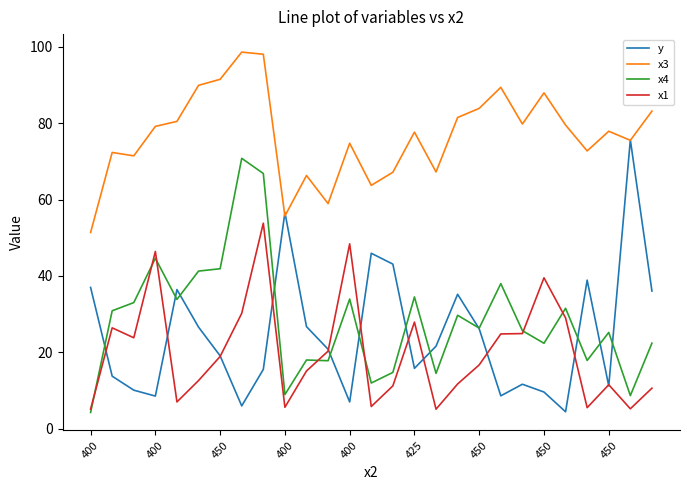

True or false: x3 and x4 cross at least once.

False